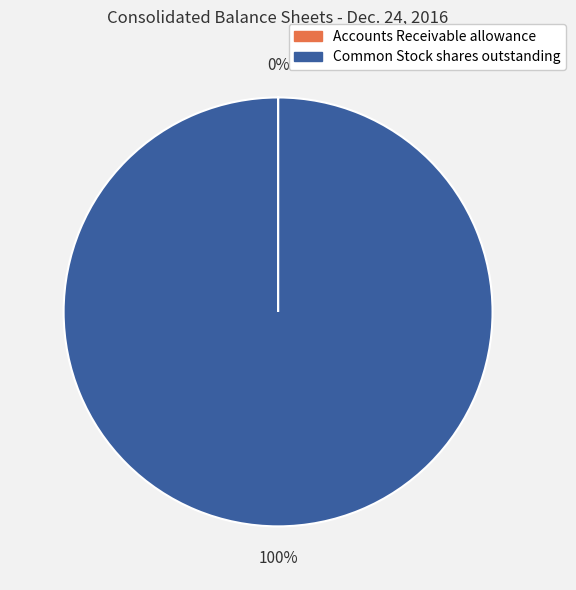

True or false: Common Stock shares outstanding accounts for 100% of the total.

True